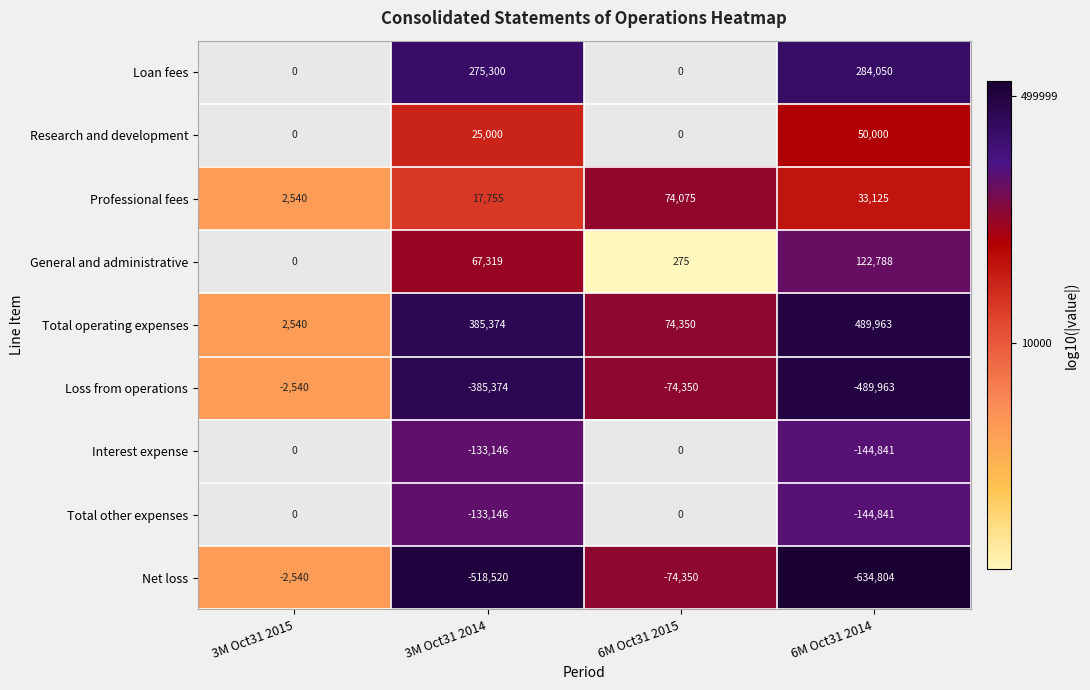

What is the spread (max minus min) of values at 3M Oct31 2014?

903894